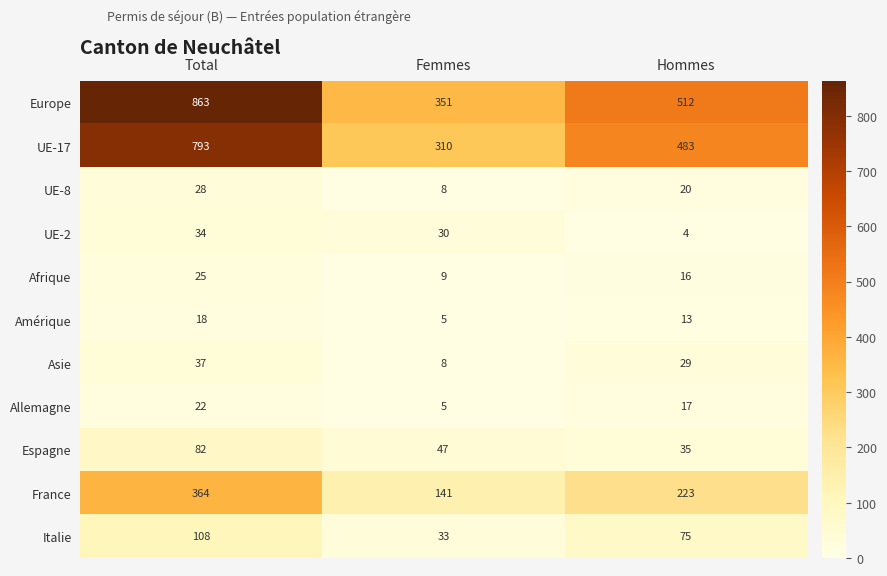

Which series changed the most between Total and Femmes?

Europe